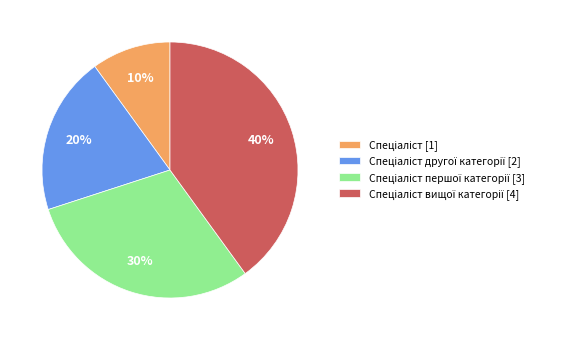

Is there any slice that represents more than half of the pie?

No